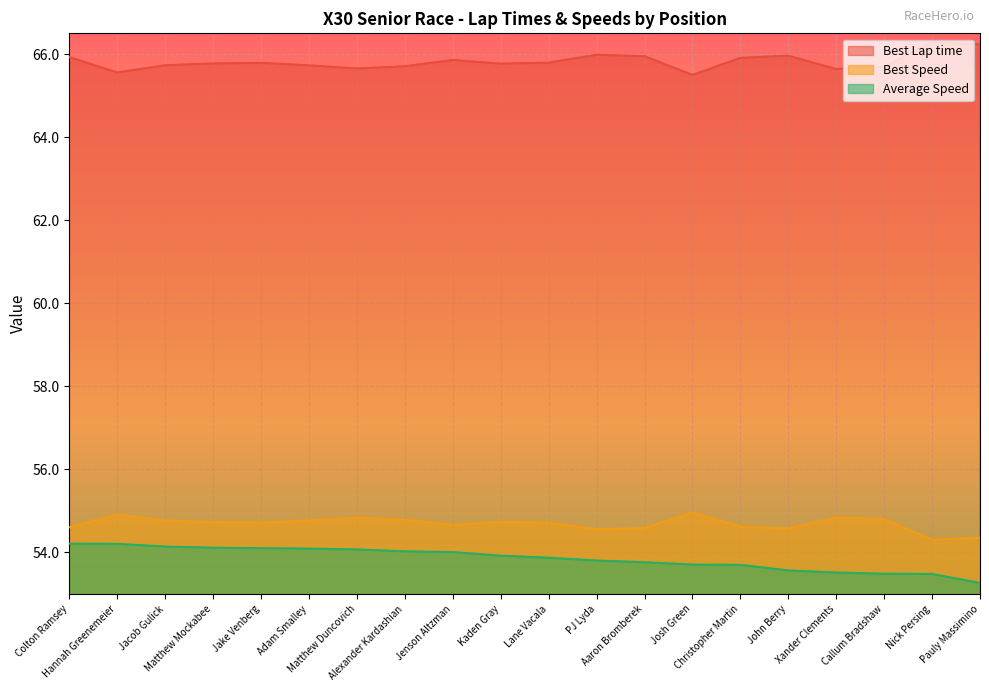

Read the Average Speed value at Kaden Gray.

53.9